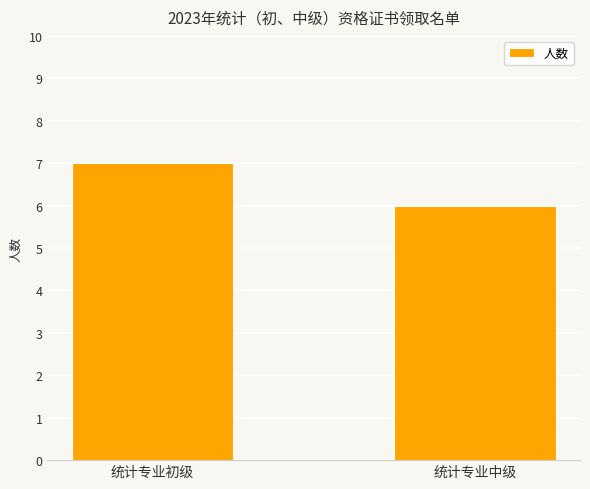

Is it true that the value at 统计专业初级 is 13?

False